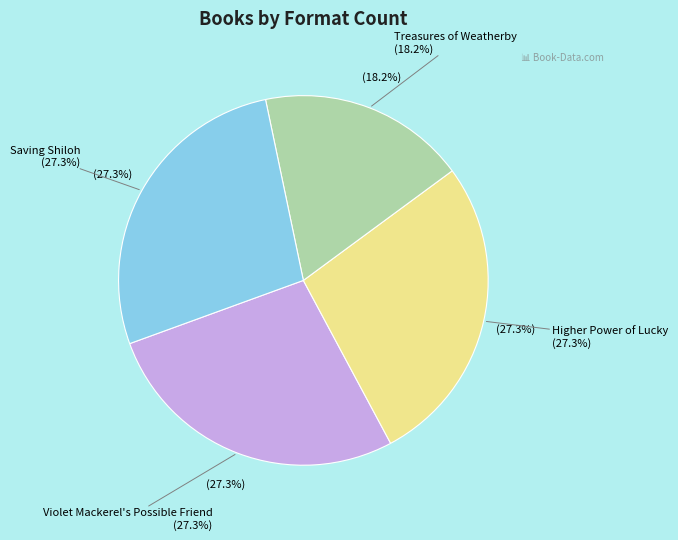

What is the smallest slice in the pie chart?

Treasures of Weatherby